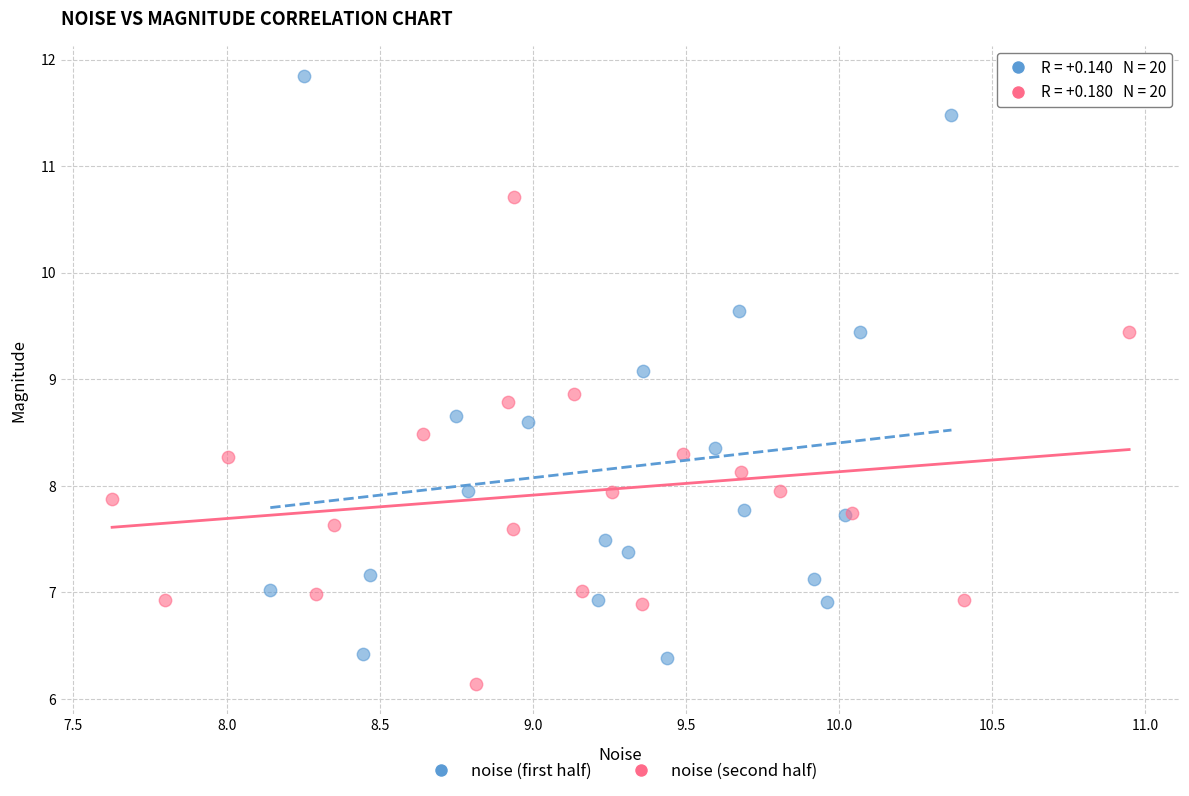

What are all the series names shown in the legend?

noise (first half), noise (second half)